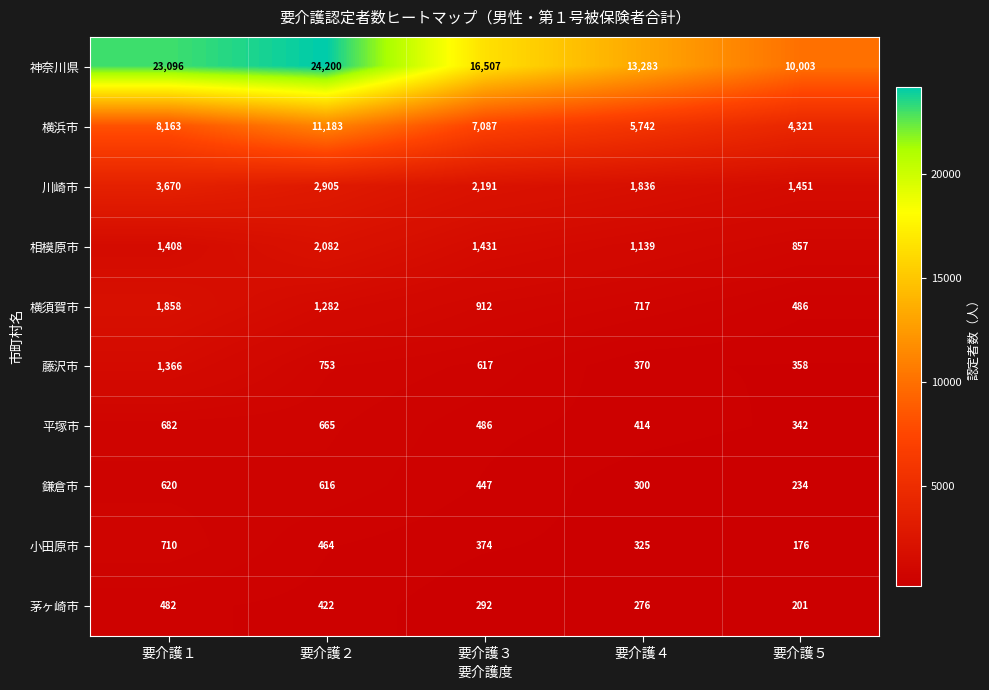

What is the average value of the 鎌倉市 series?

443